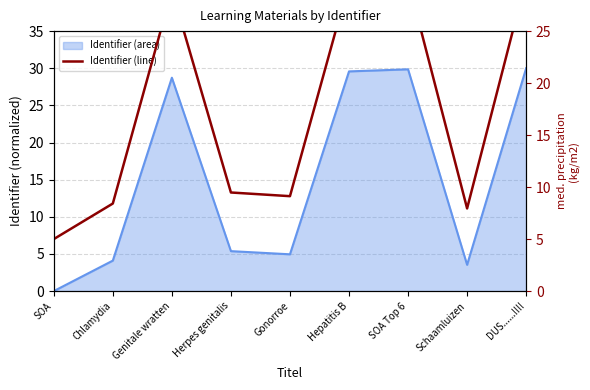

How many values exceed 9?

6